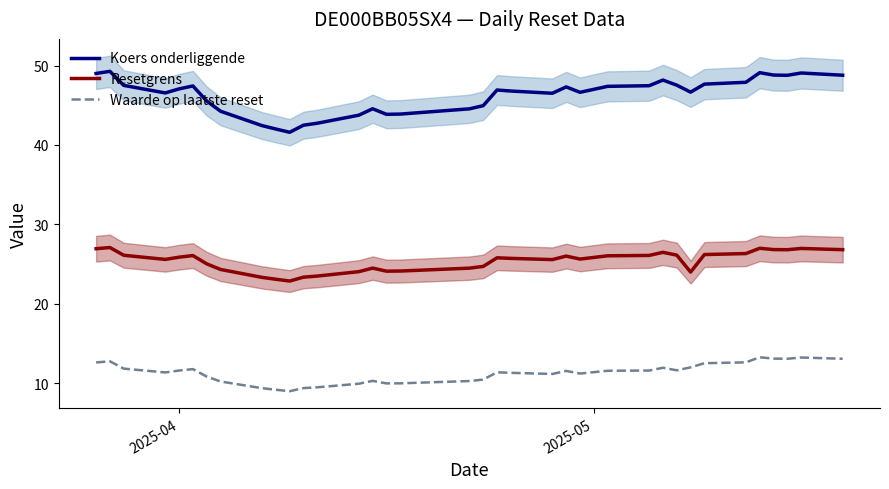

What is the lowest value of the Waarde op laatste reset series?

9.0